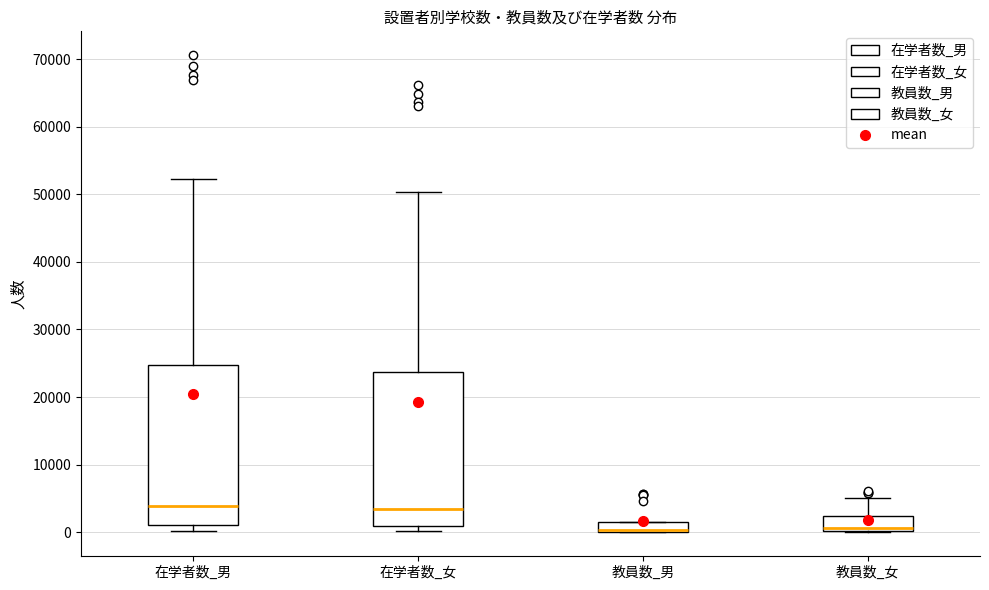

Which box is the tallest, from its lower edge to its upper edge?

在学者数_男